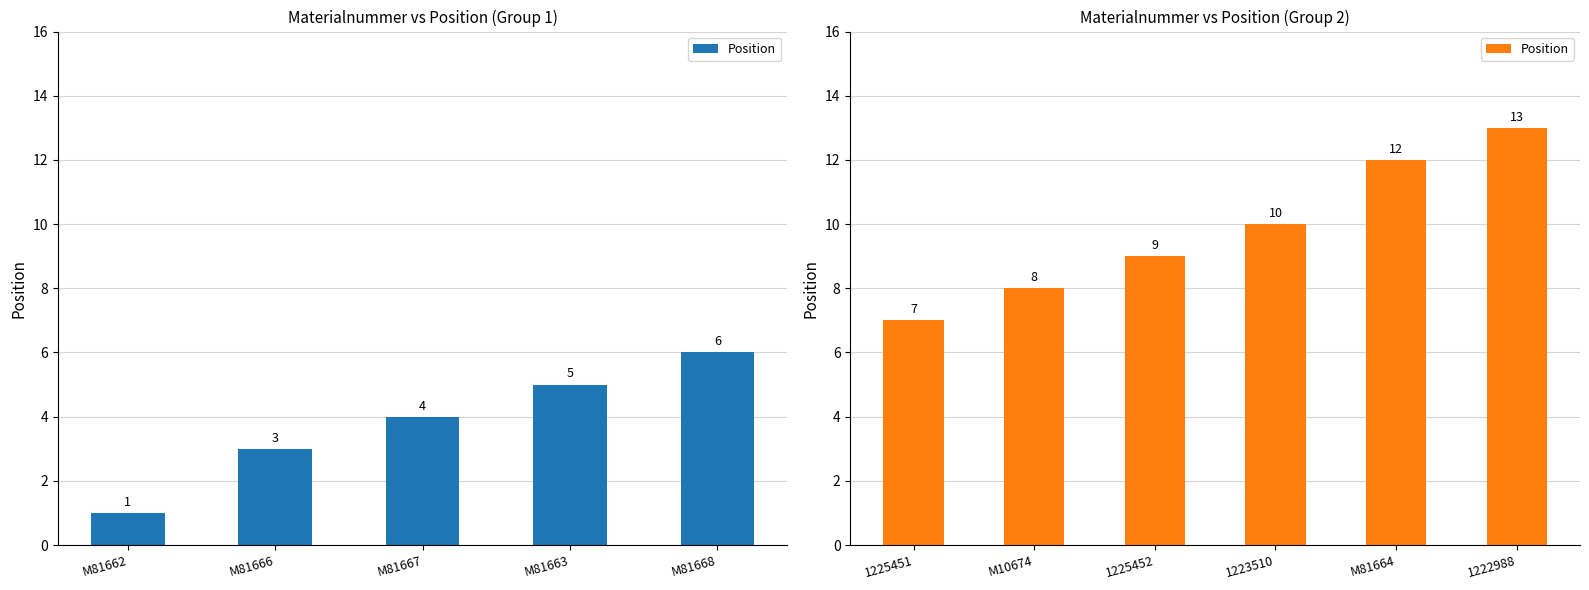

Are the bars horizontal?

No